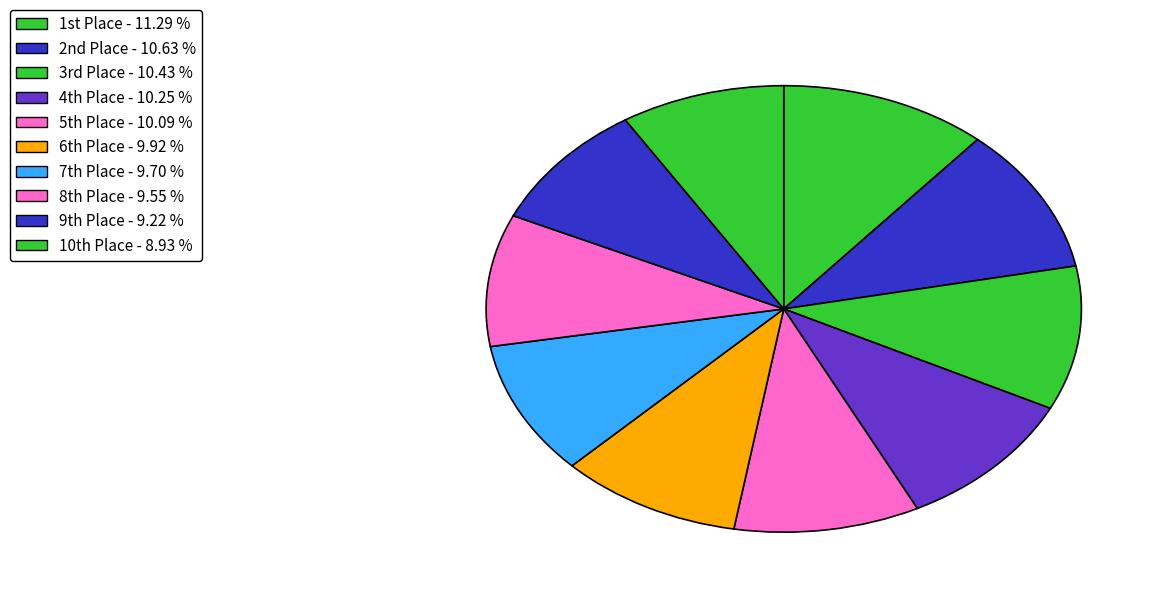

Count the number of slices in the pie.

10